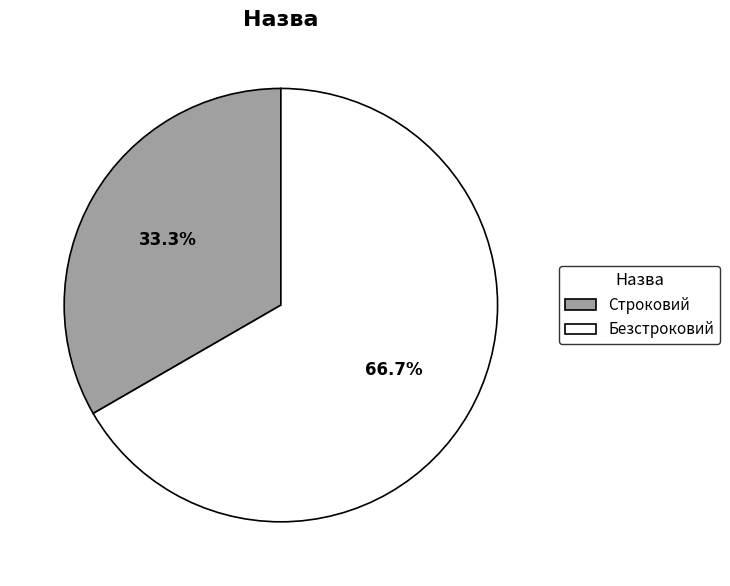

To the nearest percent, what percentage of the pie is Строковий?

33%